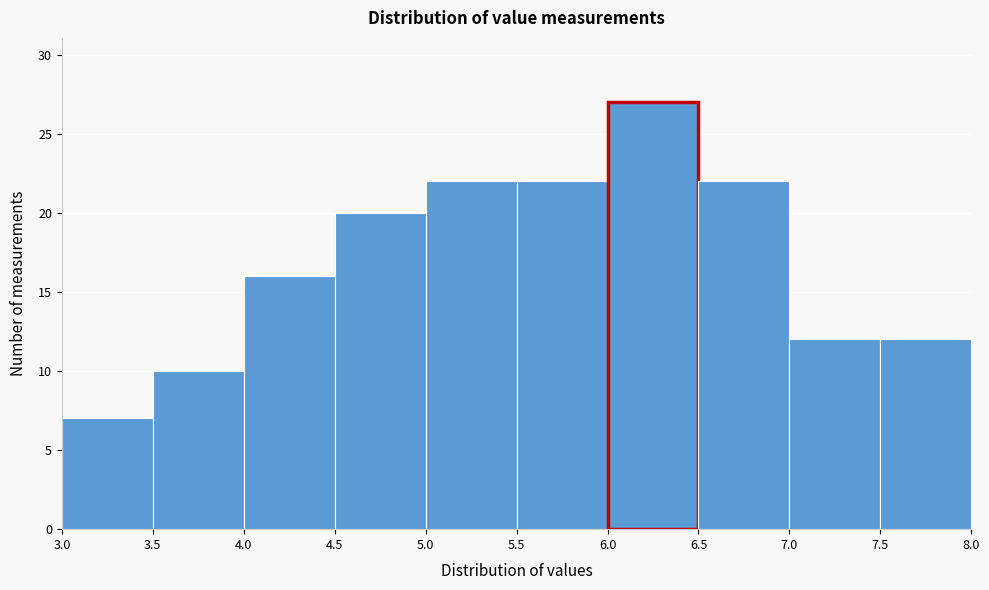

Reading left to right, transcribe this chart: for each bar, give the range it covers on the x-axis and its height. The values are not printed on the chart, so give them approximately, as read against the axis.

3.0 to 3.5: 7
3.5 to 4.0: 10
4.0 to 4.5: 16
4.5 to 5.0: 20
5.0 to 5.5: 22
5.5 to 6.0: 22
6.0 to 6.5: 27
6.5 to 7.0: 22
7.0 to 7.5: 12
7.5 to 8.0: 12